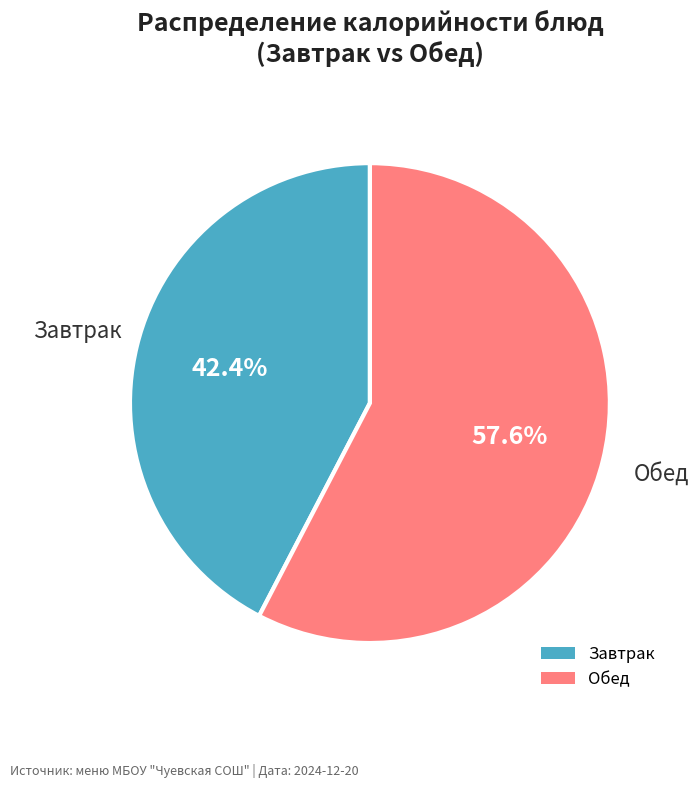

What is the largest slice in the pie chart?

Обед